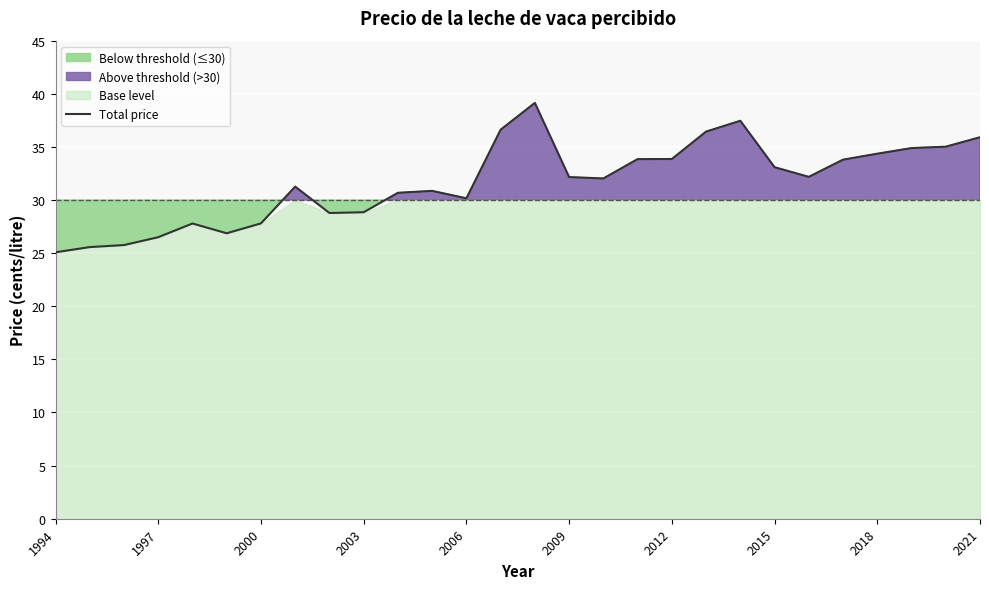

Which label corresponds to the smallest value in the chart?

1994